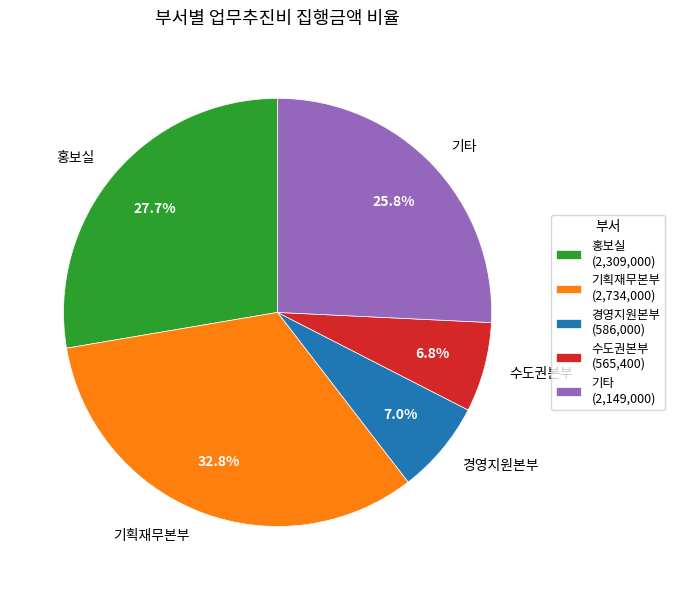

Which has a higher value, 경영지원본부 or 기타?

기타